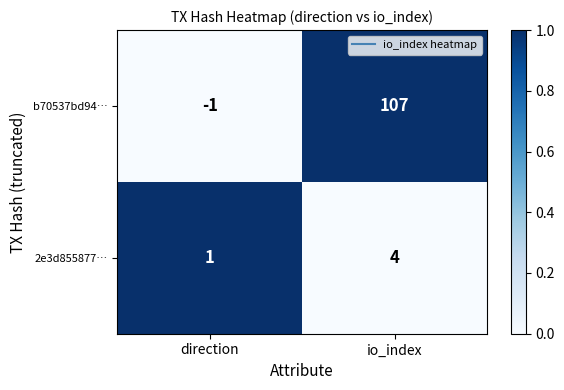

The value of 2e3d855877… at direction is 1. True or false?

True